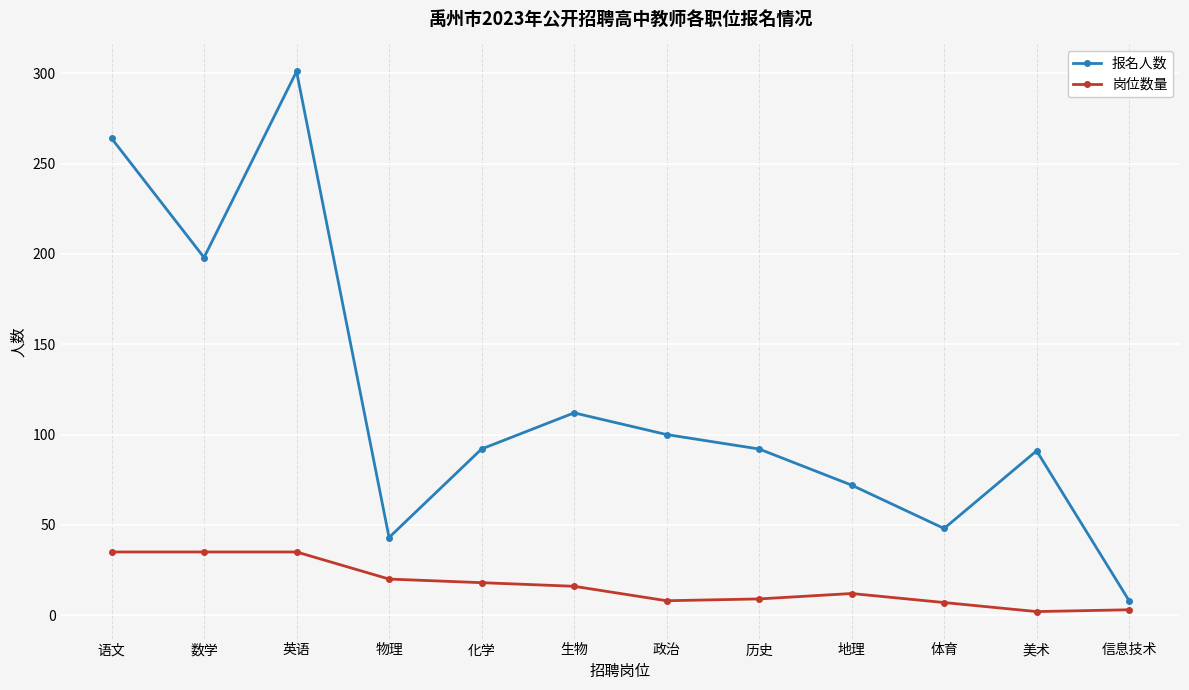

What is the average value of the 报名人数 series?

118